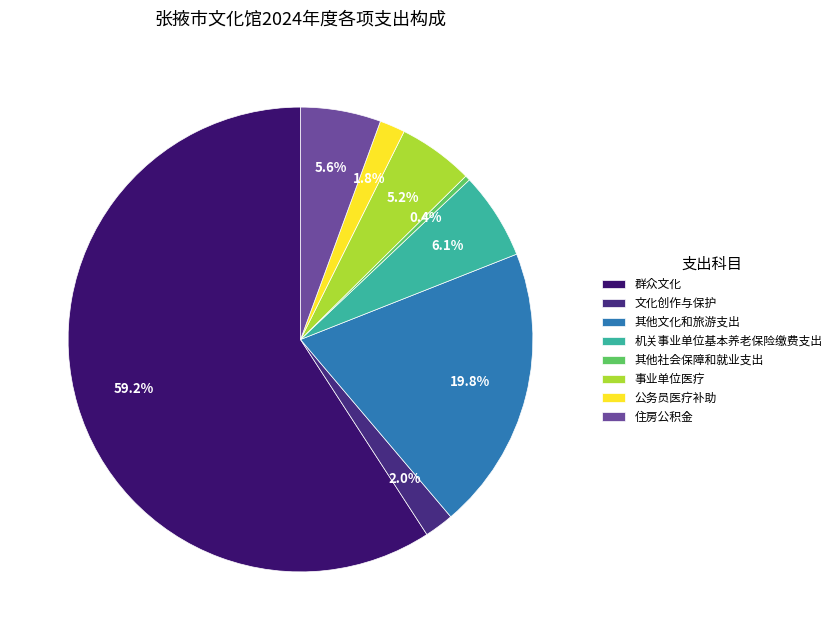

Between 机关事业单位基本养老保险缴费支出 and 公务员医疗补助, which is larger?

机关事业单位基本养老保险缴费支出